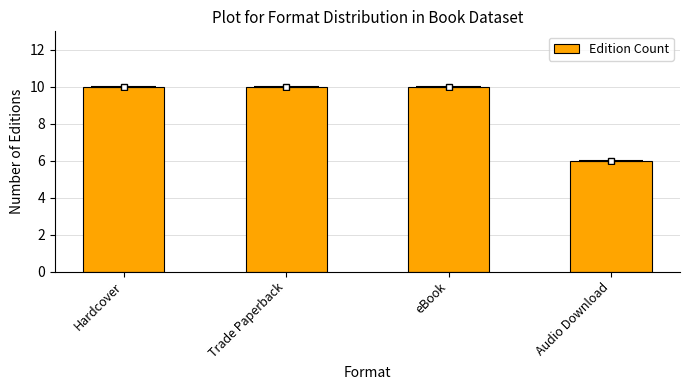

Reading left to right, list all the values displayed in this chart.

10	10	10	6